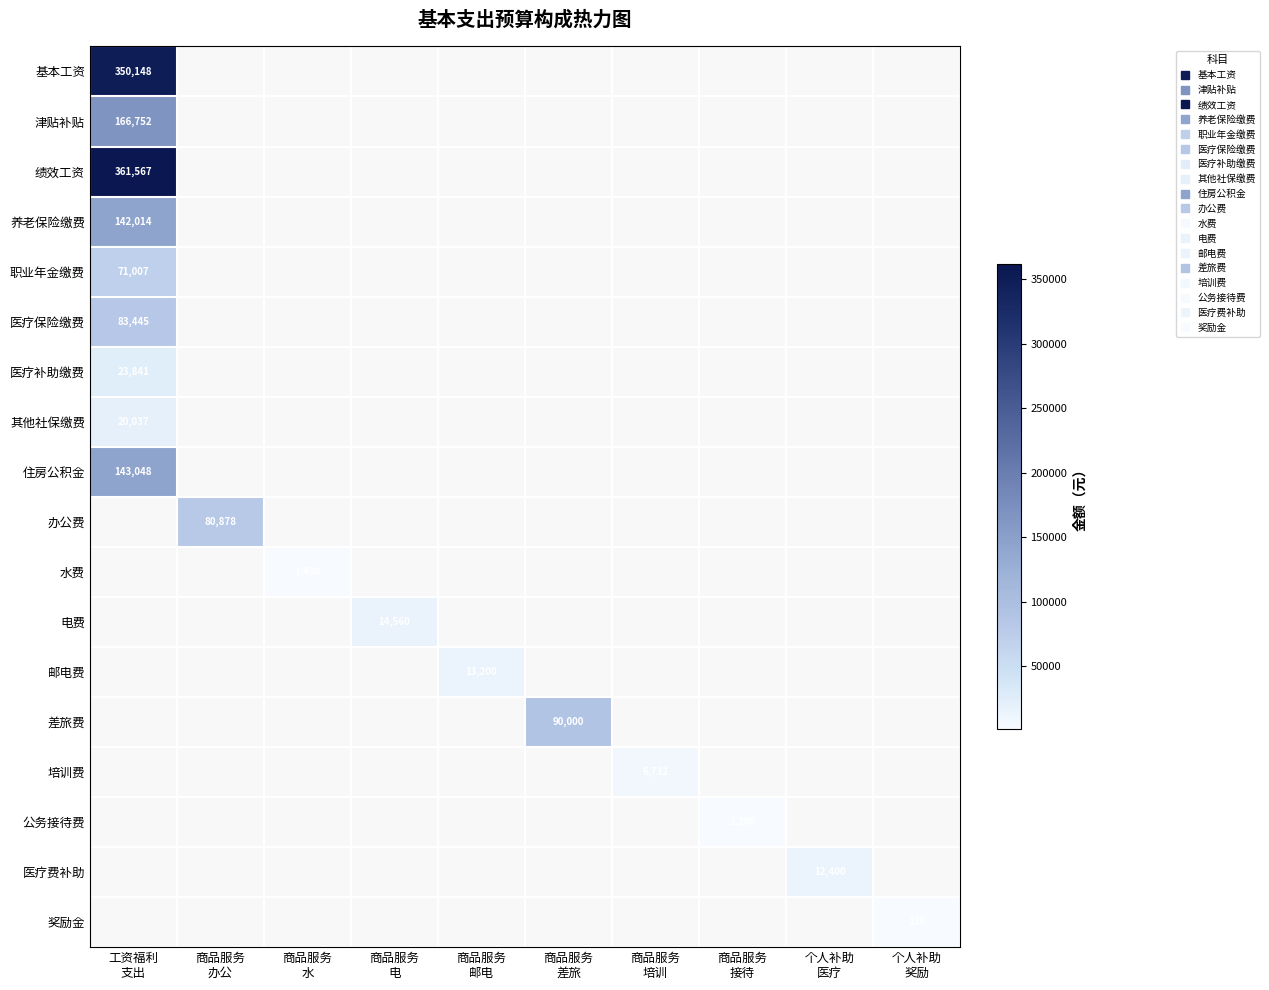

Which label corresponds to the smallest value in the chart?

个人补助
奖励